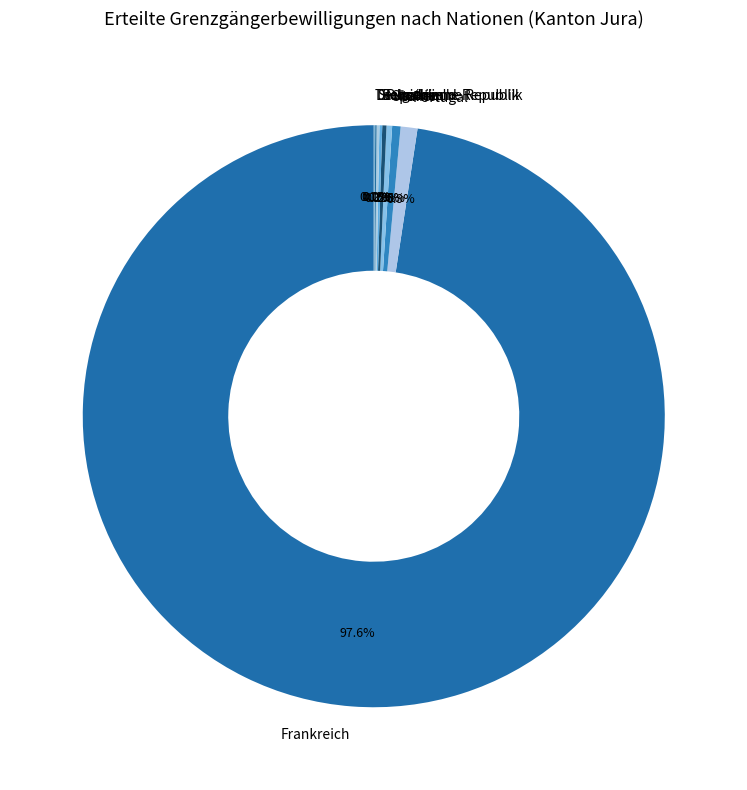

Which slice is the largest?

Frankreich